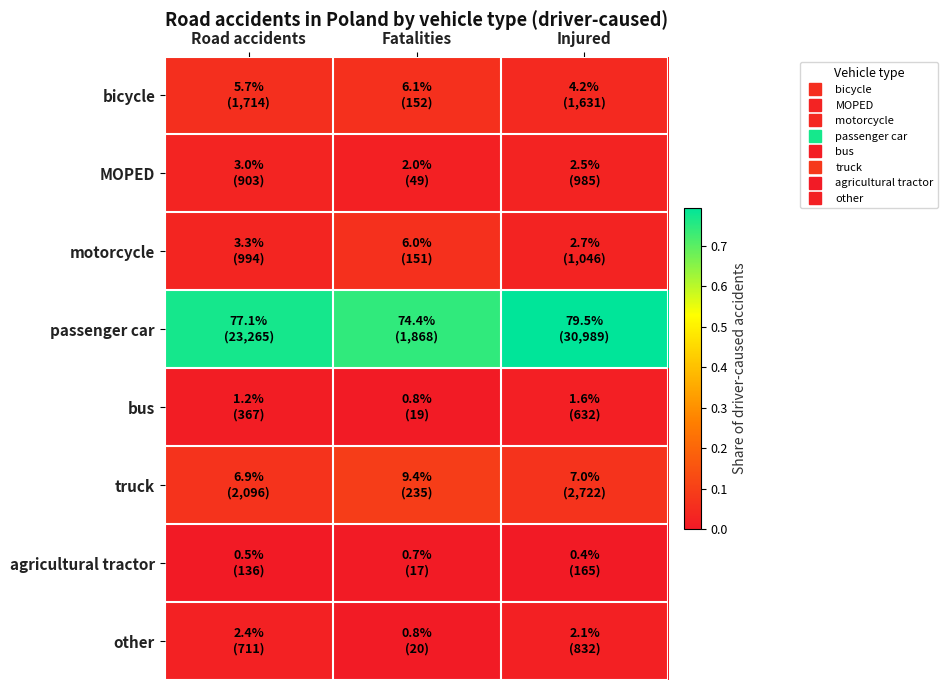

Reading left to right, transcribe all the data shown in this chart.

bicycle: Road accidents=0.1	Fatalities=0.1	Injured=0.0
MOPED: Road accidents=0.0	Fatalities=0.0	Injured=0.0
motorcycle: Road accidents=0.0	Fatalities=0.1	Injured=0.0
passenger car: Road accidents=0.8	Fatalities=0.7	Injured=0.8
bus: Road accidents=0.0	Fatalities=0.0	Injured=0.0
truck: Road accidents=0.1	Fatalities=0.1	Injured=0.1
agricultural tractor: Road accidents=0.0	Fatalities=0.0	Injured=0.0
other: Road accidents=0.0	Fatalities=0.0	Injured=0.0